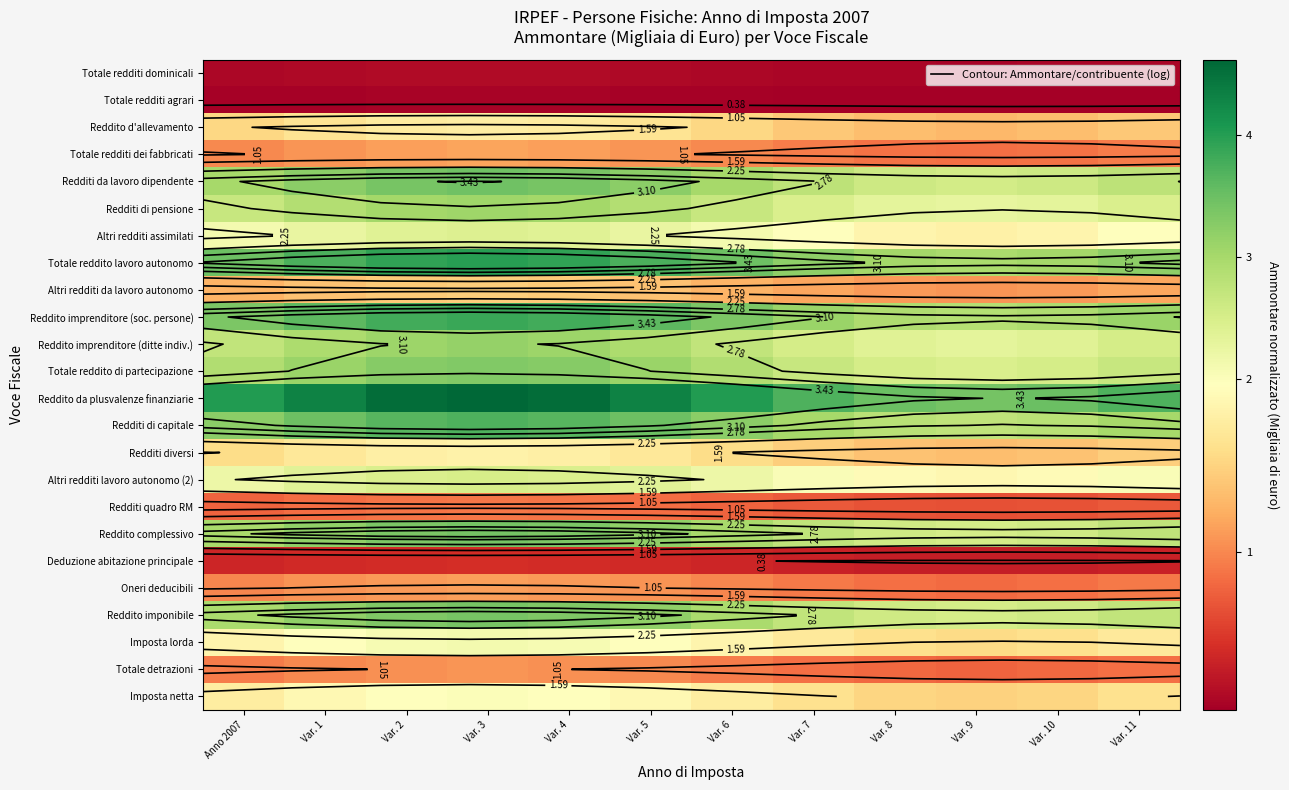

Which series has the largest total across all categories?

Reddito da plusvalenze finanziarie